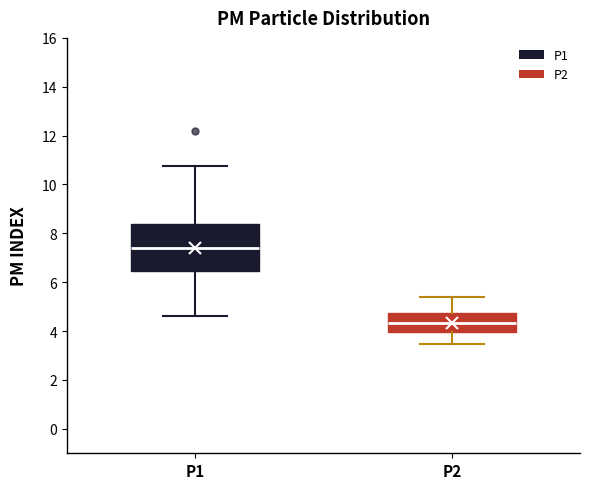

Reading left to right, transcribe this box plot: for each box, give where its median line is, the range the box spans, and where its two whiskers end, as read against the y-axis. The values are not printed on the chart, so give them approximately, as read against the axis.

P1: median 7.4, box 6.4 to 8.4, whiskers 4.6 to 10.8
P2: median 4.4, box 4.0 to 4.8, whiskers 3.4 to 5.4